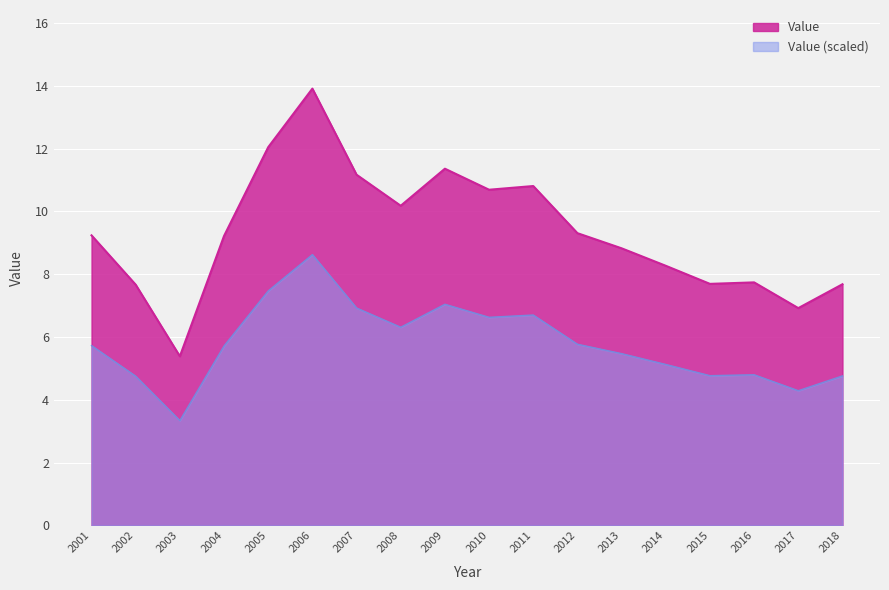

What is the difference between the maximum and minimum values?

8.5